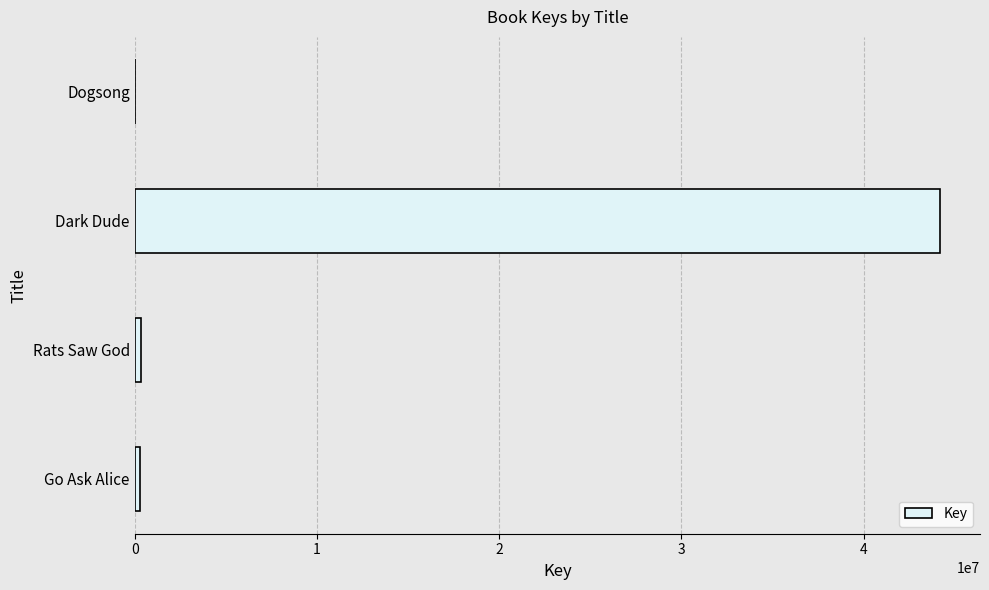

How many distinct data groups are displayed?

1